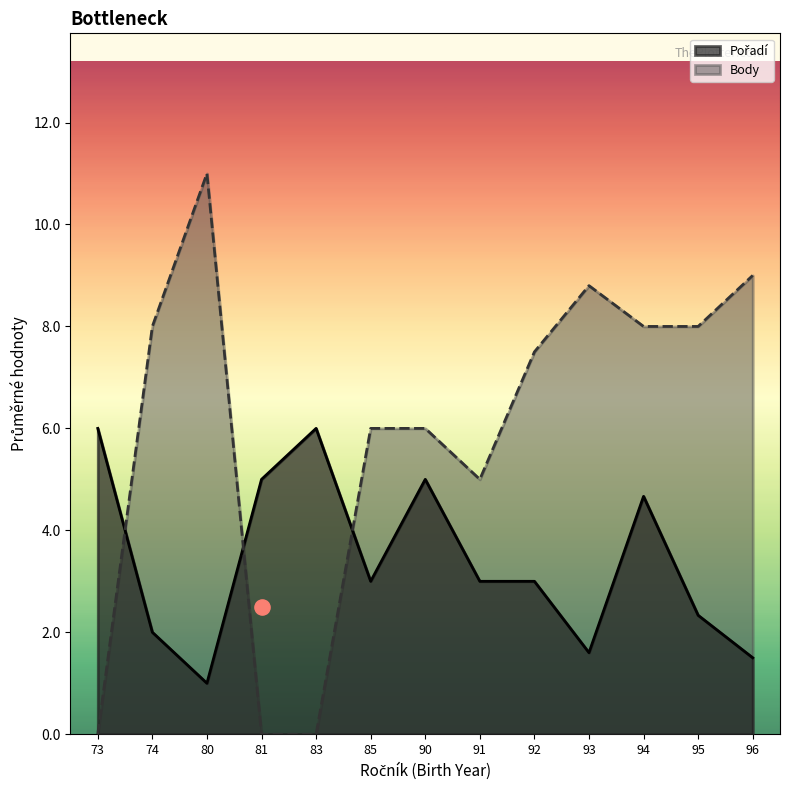

Which category has the highest value in the Body series?

80